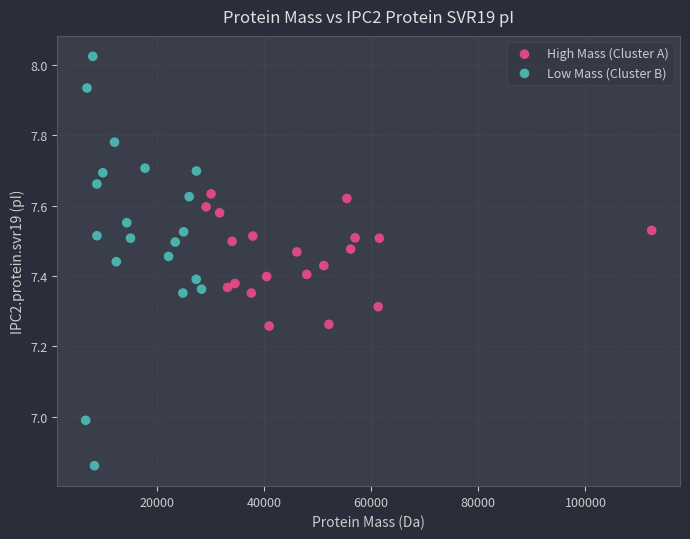

Which series has the widest spread of Y values?

Low Mass (Cluster B)